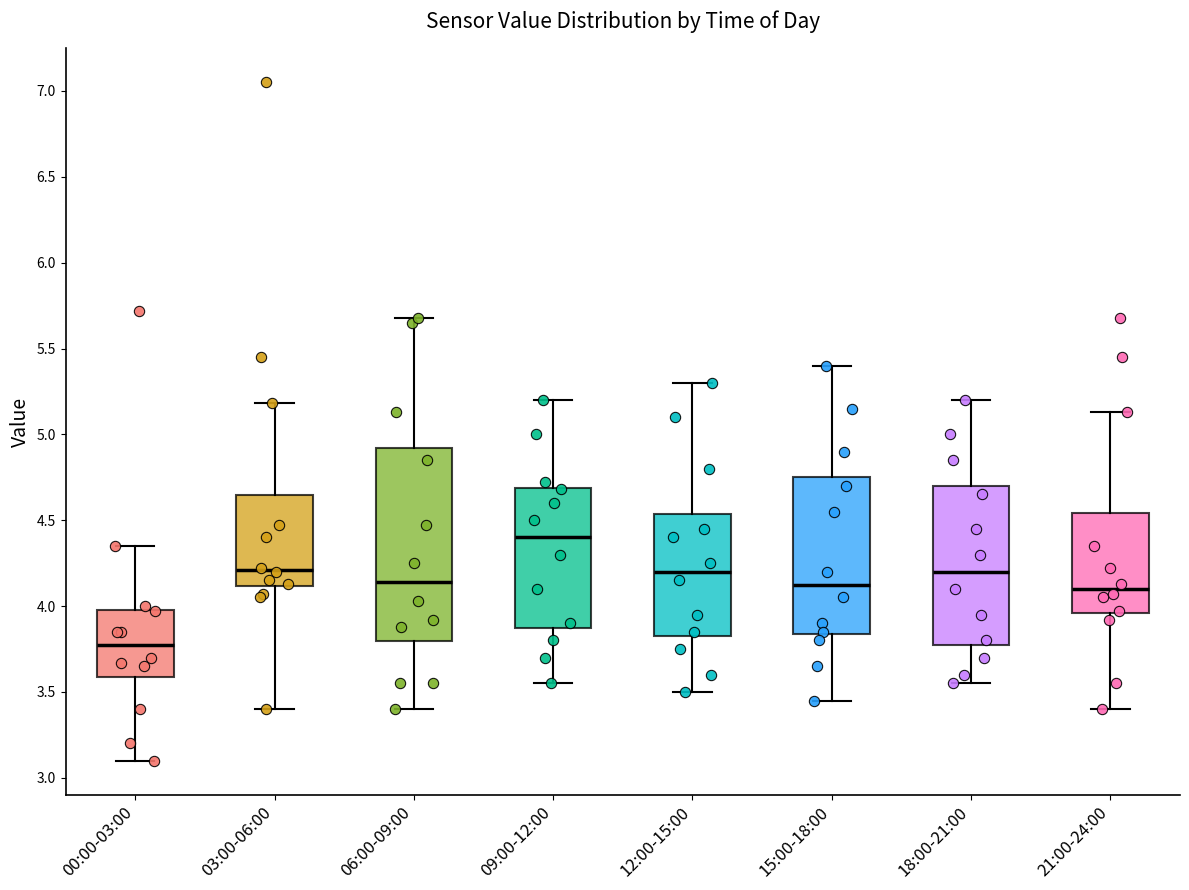

Which box is the tallest, from its lower edge to its upper edge?

06:00-09:00